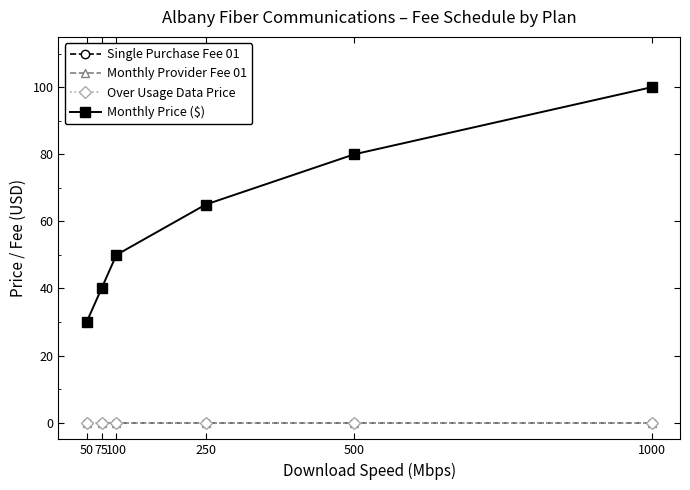

Does the chart have visible grid lines?

No